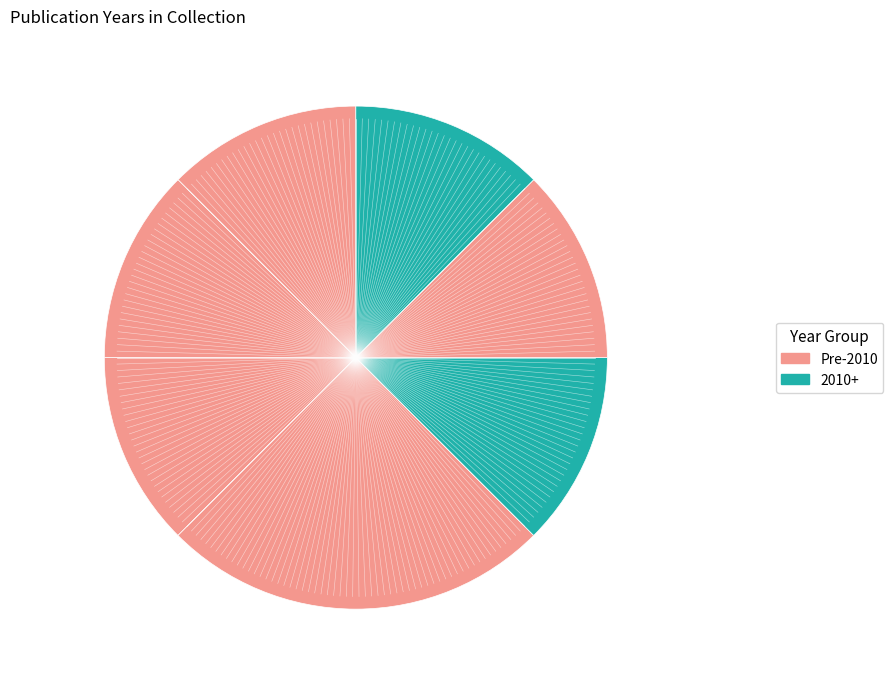

Count the number of slices in the pie.

7